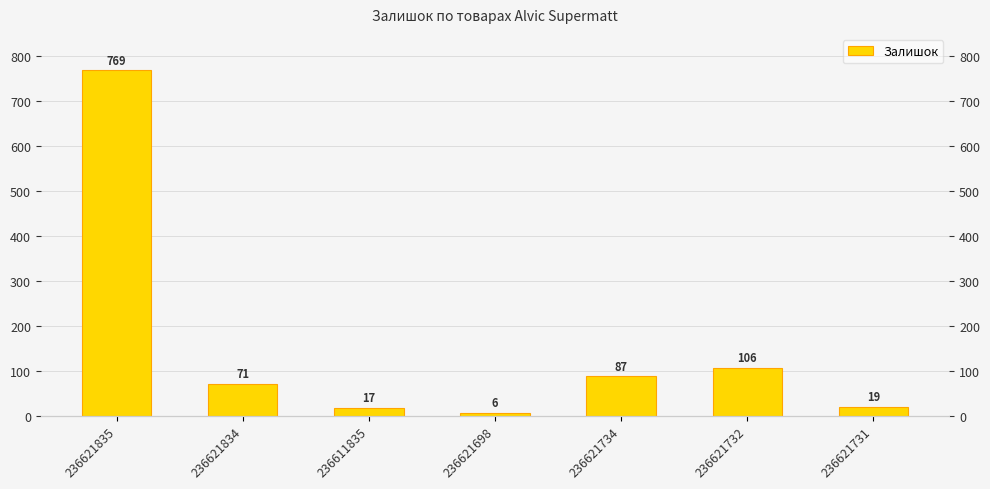

Which label corresponds to the largest value in the chart?

236621835